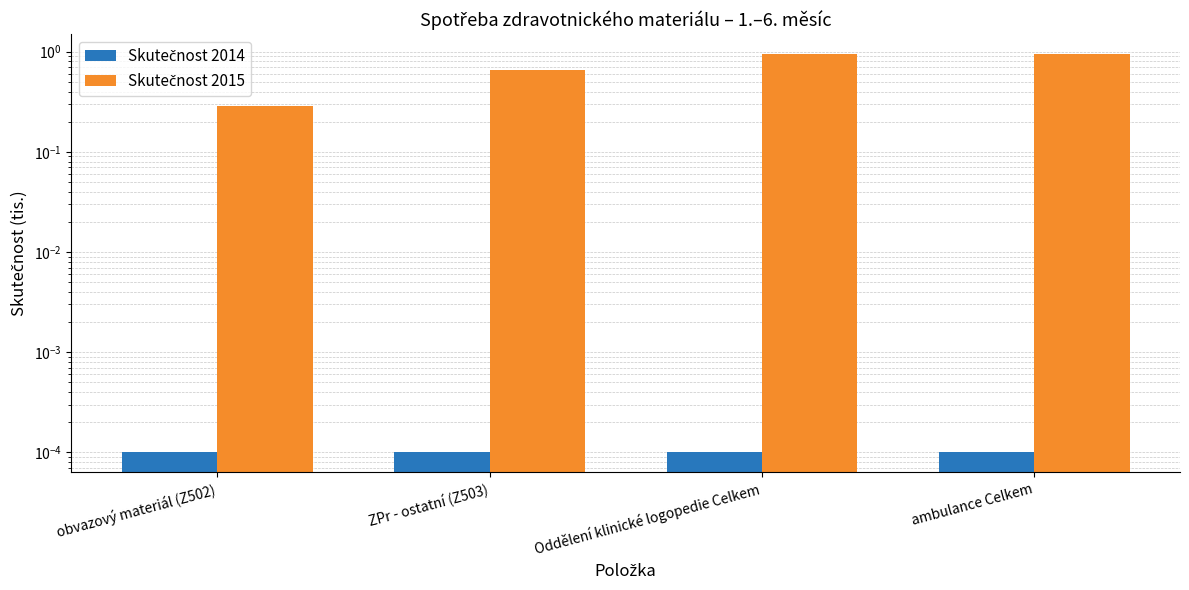

The value of Skutečnost 2015 at obvazový materiál (Z502) is 0.3. True or false?

True